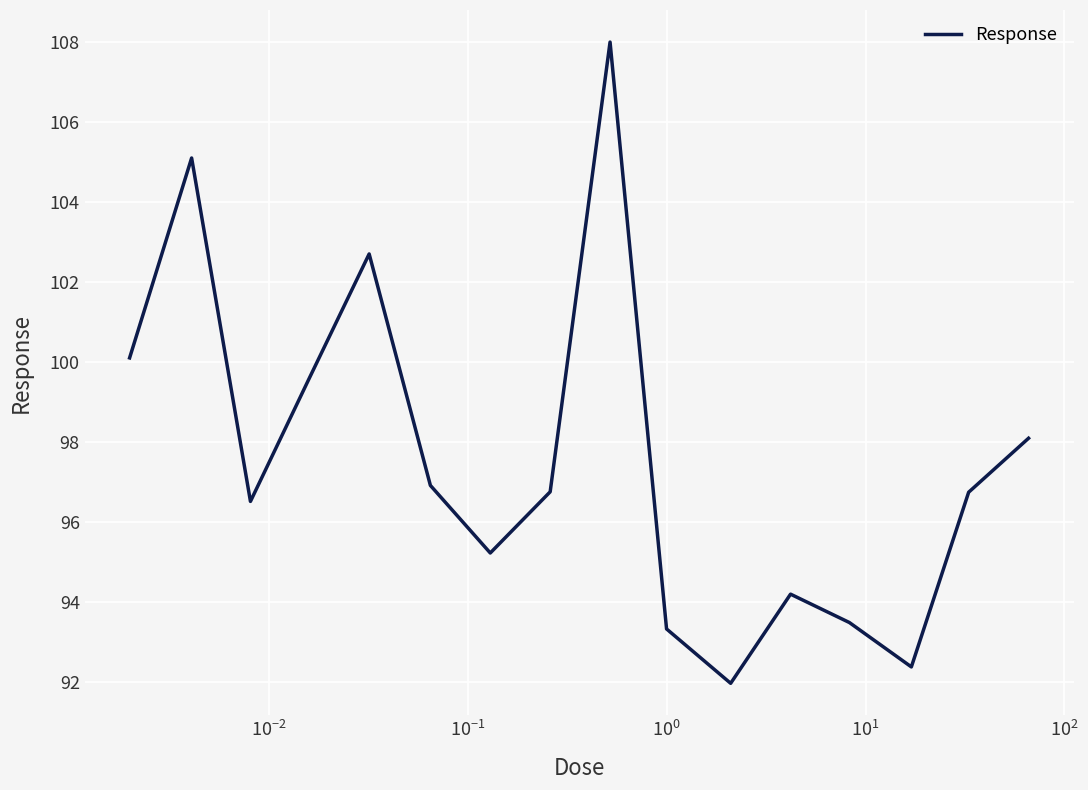

What is the minimum value shown in the chart?

92.0